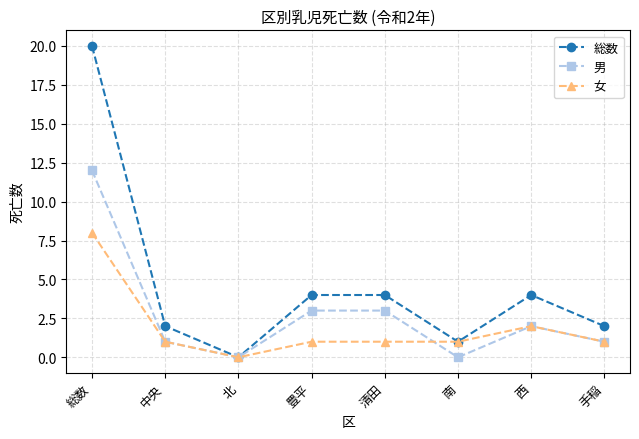

At which category does 総数 reach its first local valley?

北